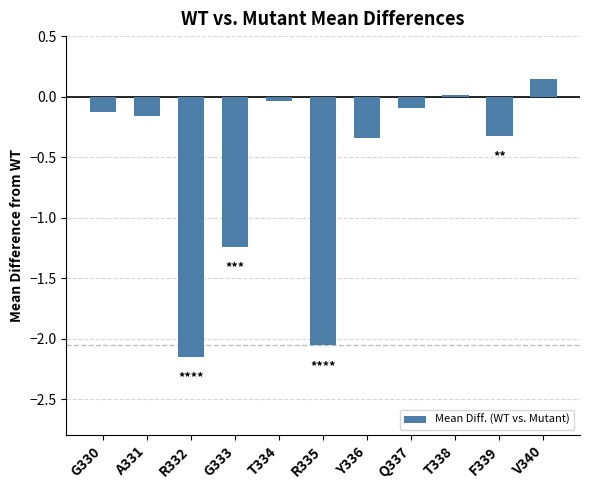

What position from the right is G330?

11